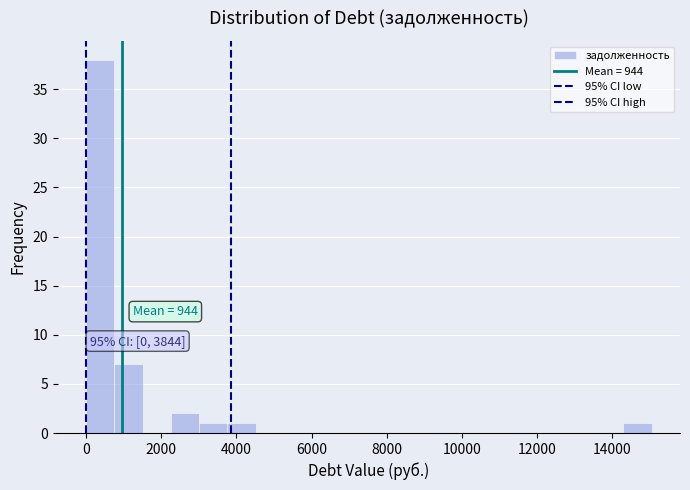

Around what value on the x-axis is the tallest bar? Give the approximate position of its centre, as read against the axis.

400